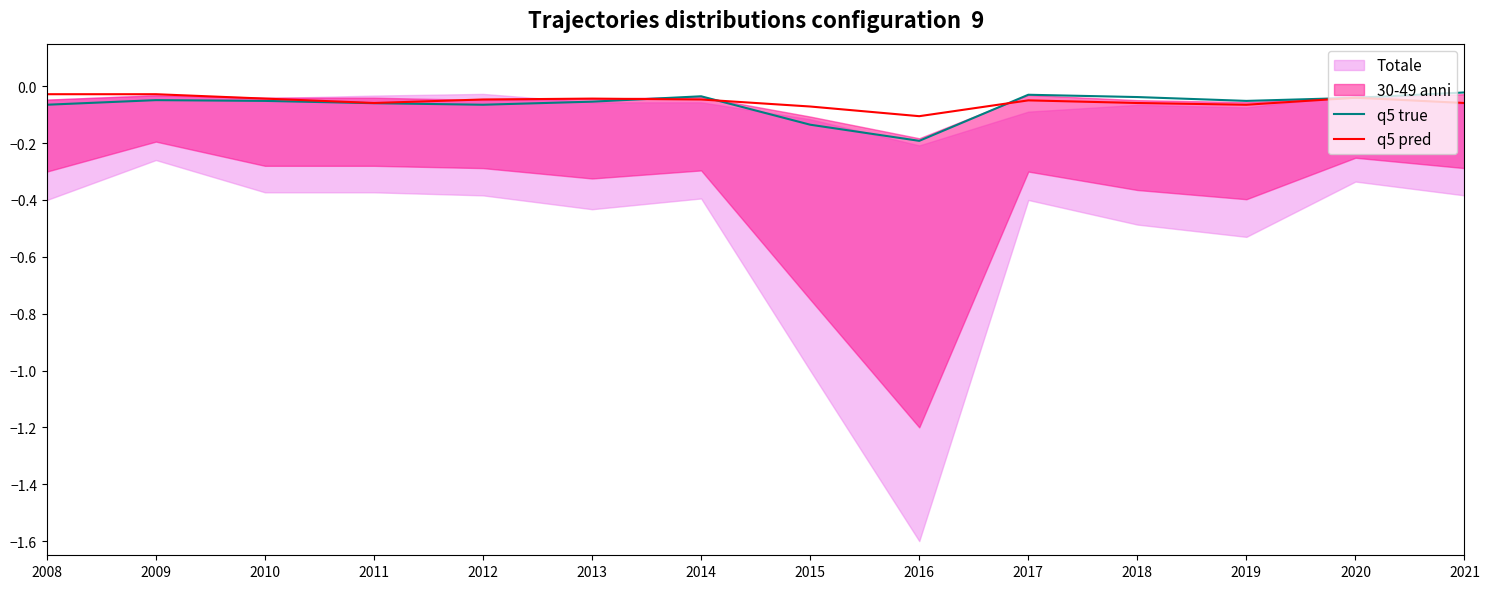

How many data points does each series have?

14